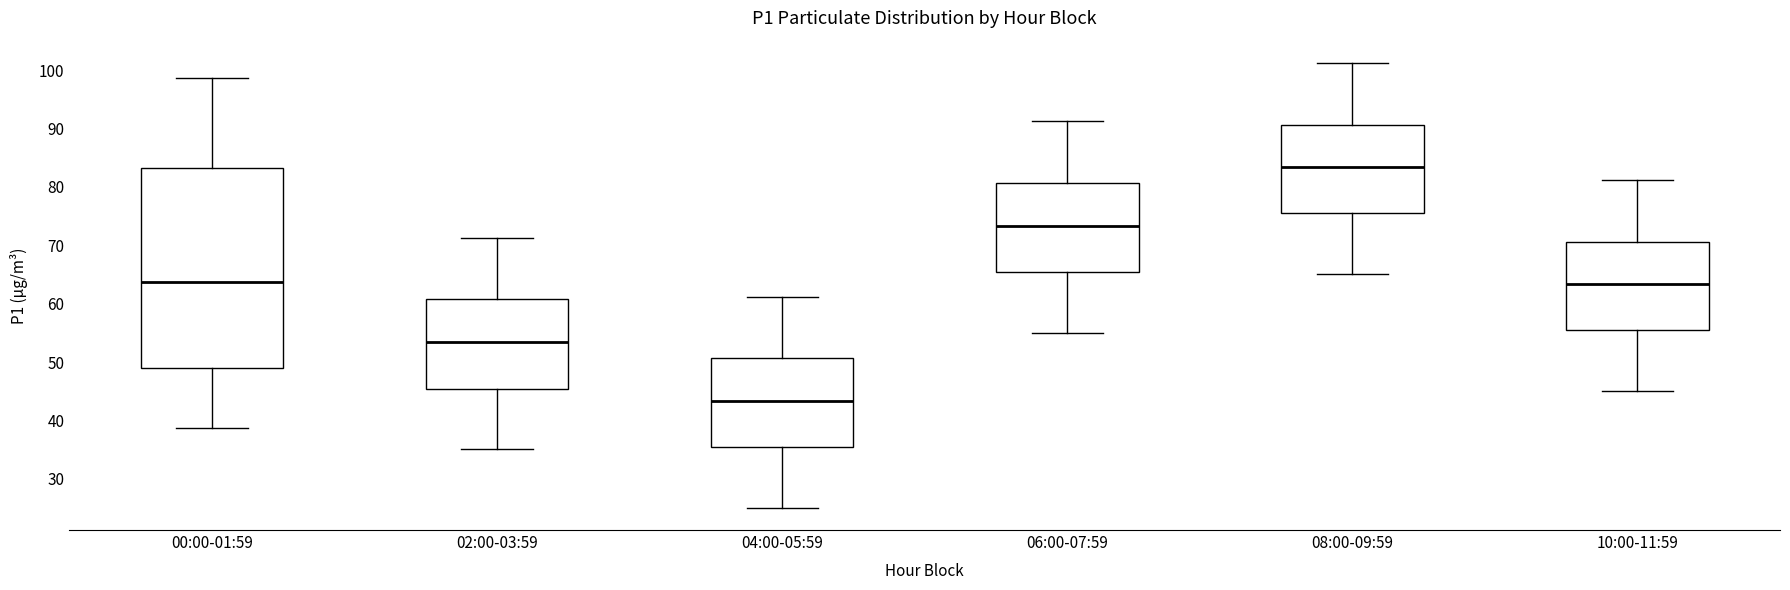

Where does the upper whisker of the box for 04:00-05:59 end on the y-axis? The values are not printed on the chart, so give them approximately, as read against the axis.

61